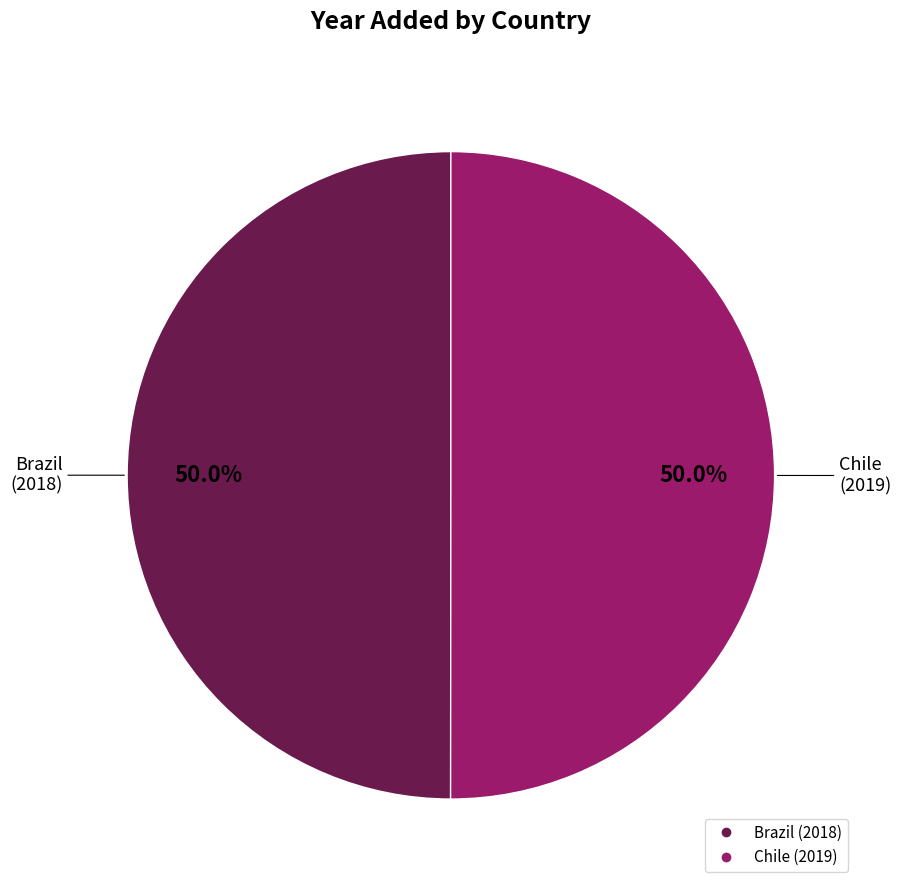

To the nearest percent, what is the average slice percentage?

50%